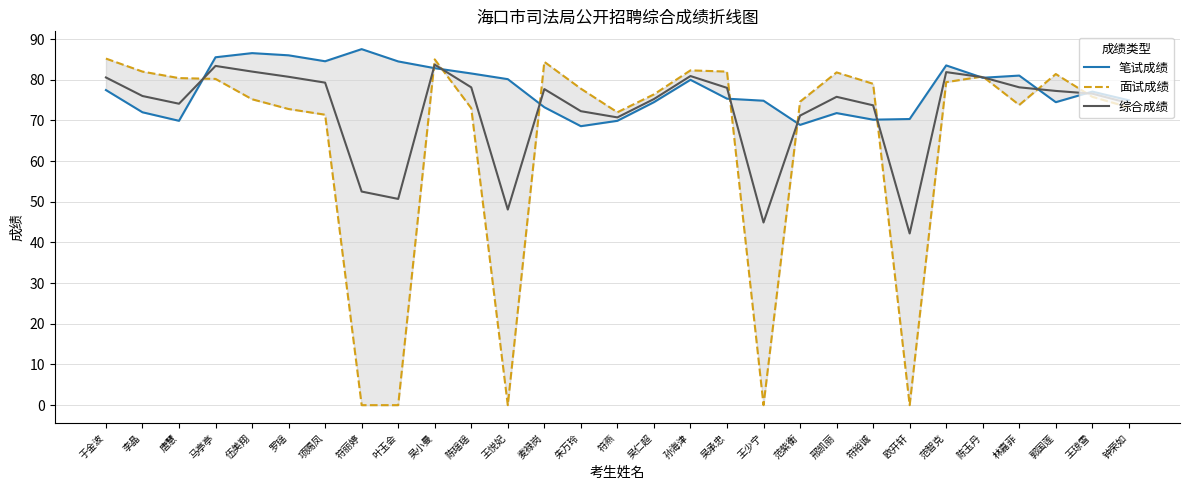

Where does the 综合成绩 series first go above 76?

于金波